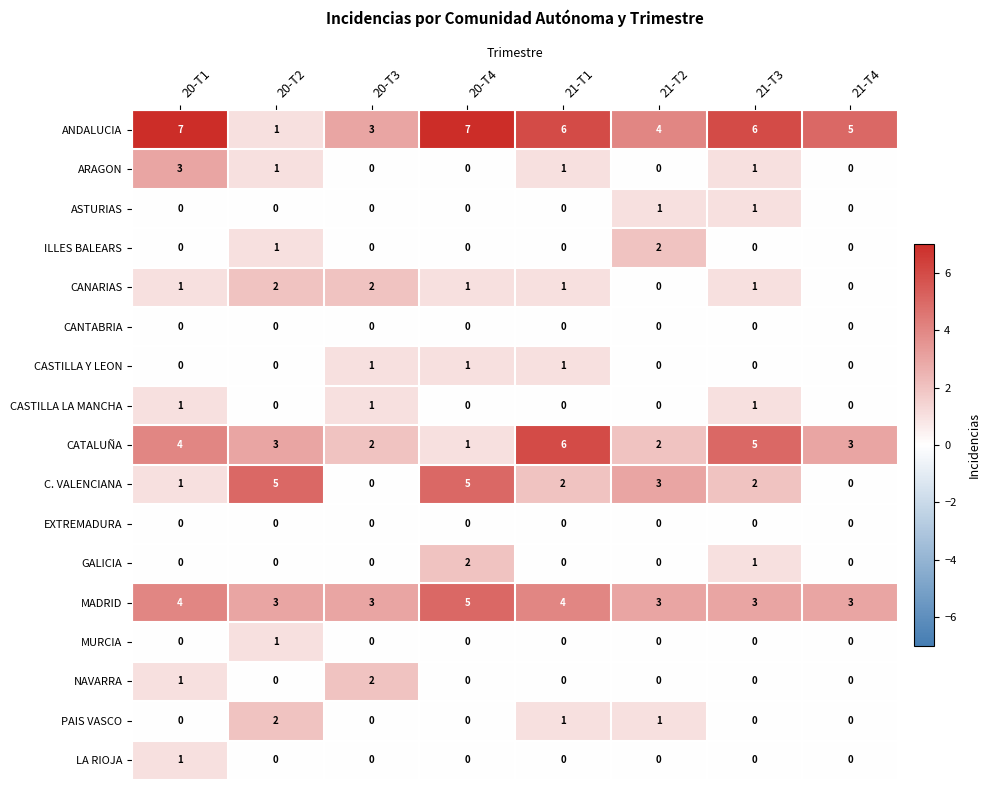

Which series has the widest spread of values?

ANDALUCIA